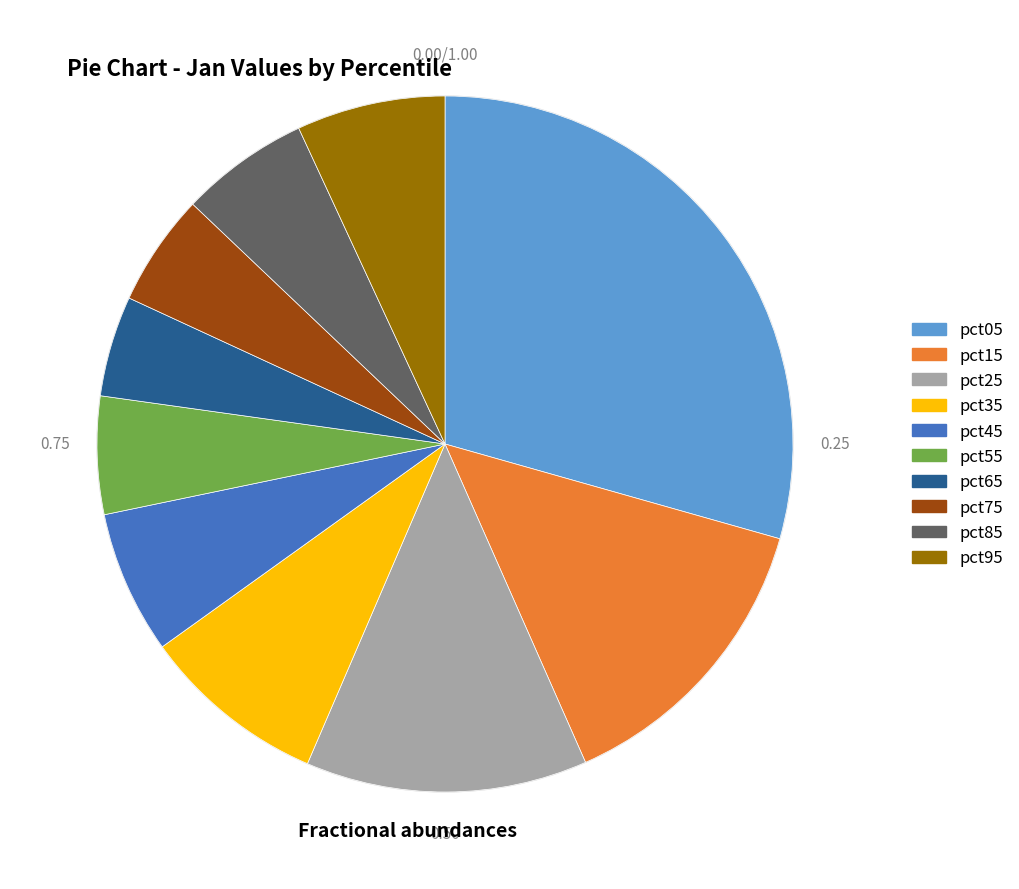

Which has a higher value, pct85 or pct05?

pct05